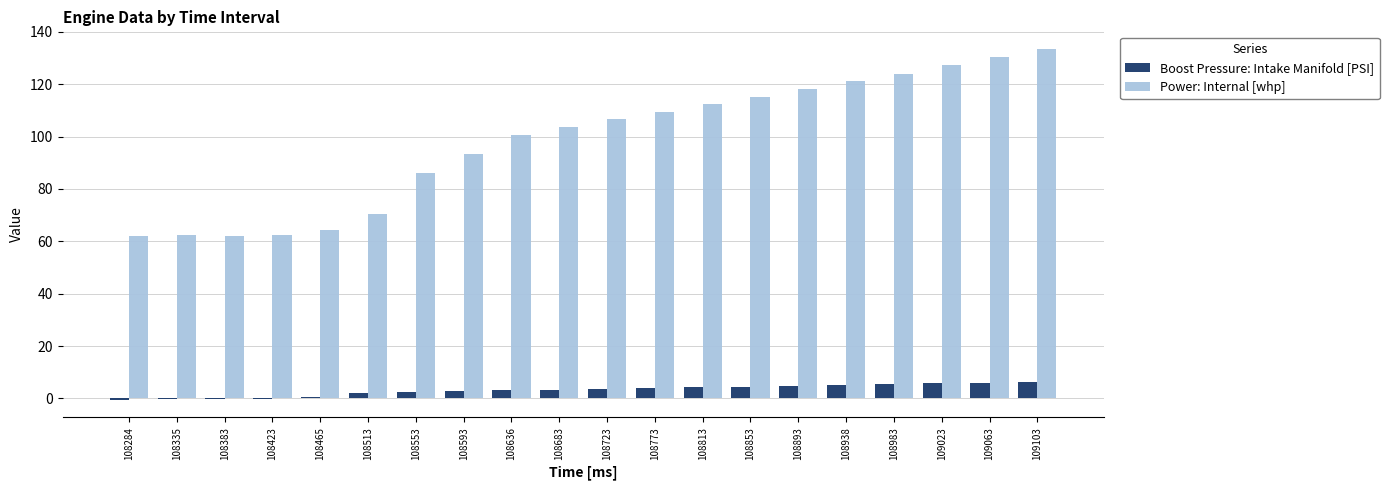

At which category is the sum across all series the highest?

109103